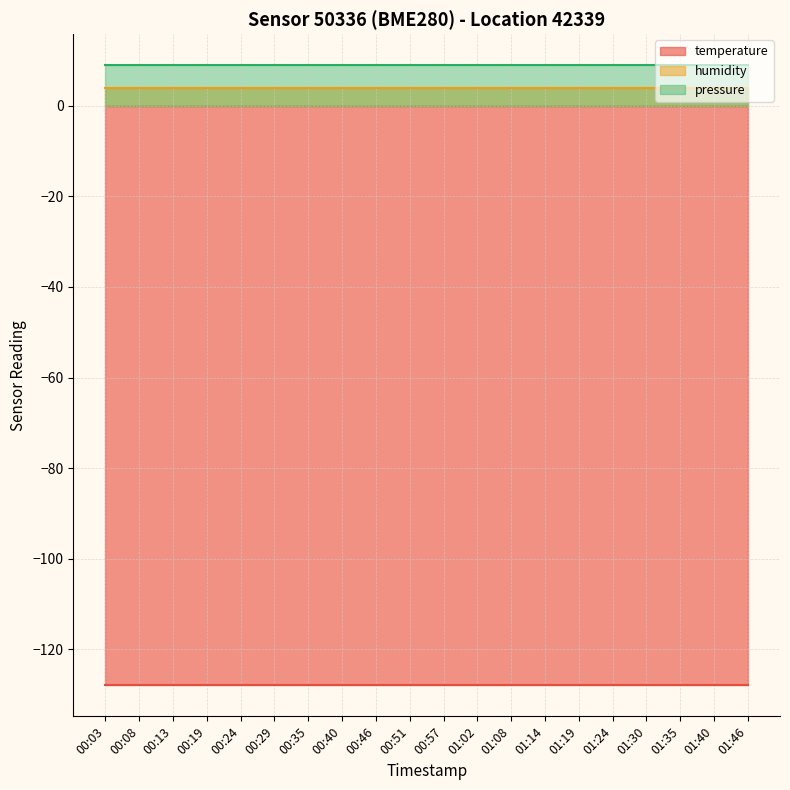

The humidity series shows -2 at 01:40. True or false?

False